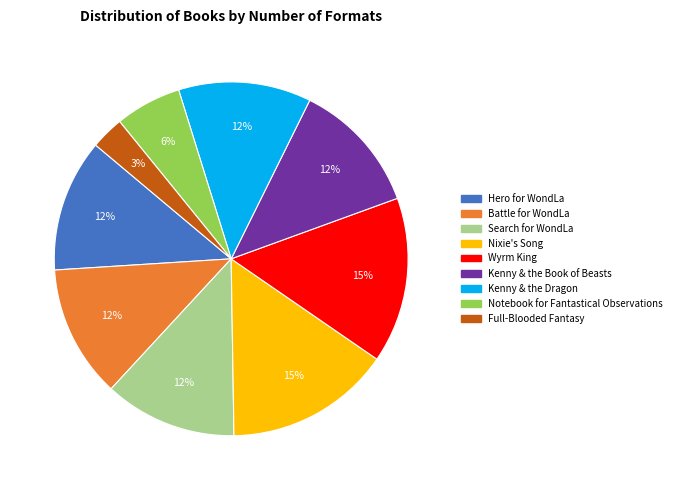

Is it true that Kenny & the Dragon is 12% of the pie?

True